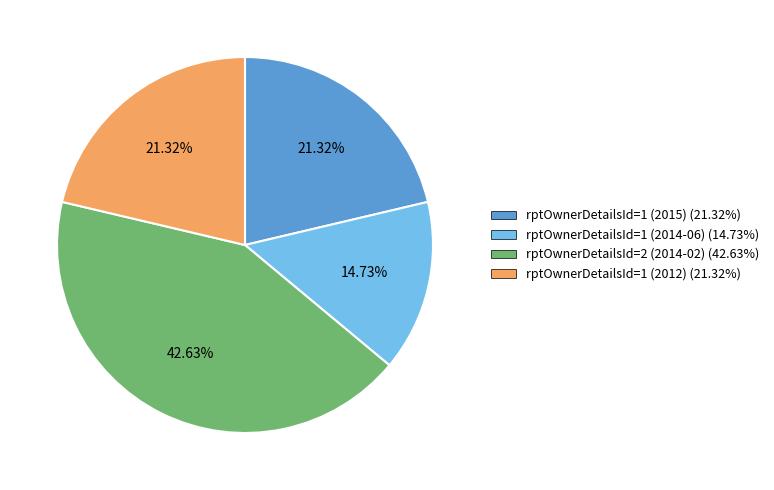

What is the largest slice in the pie chart?

rptOwnerDetailsId=2 (2014-02) (42.63%)